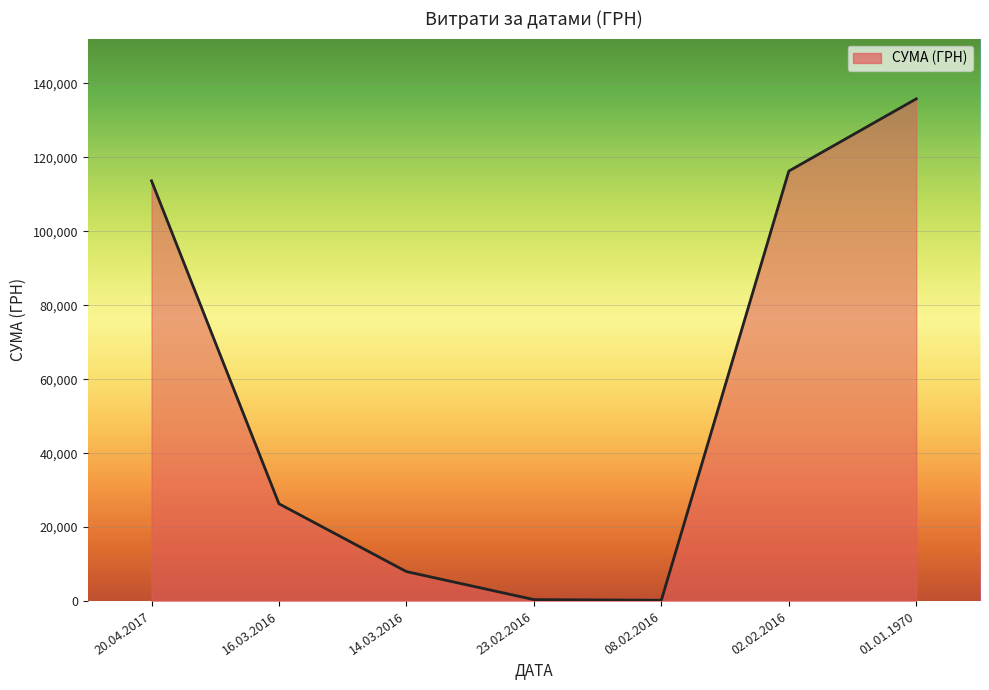

Which has a higher value, 01.01.1970 or 02.02.2016?

01.01.1970